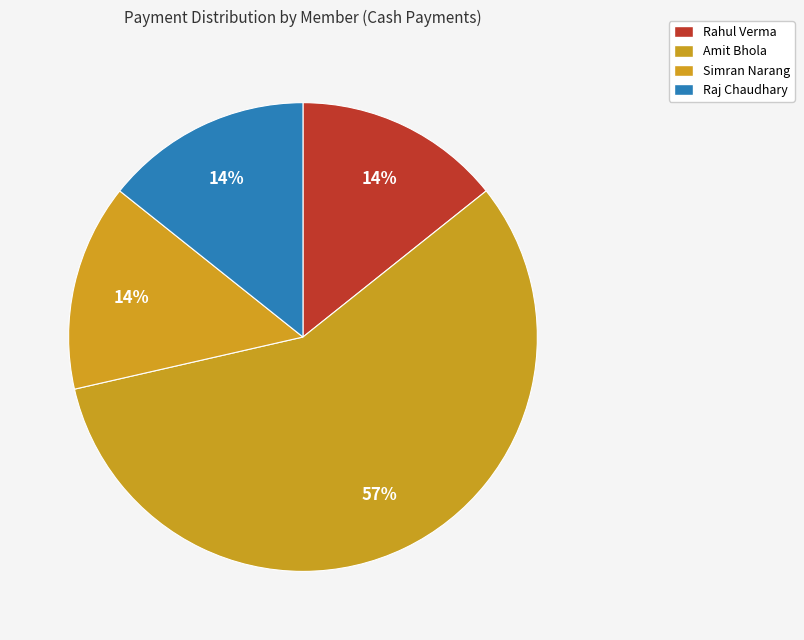

How many slices are in this pie chart?

4